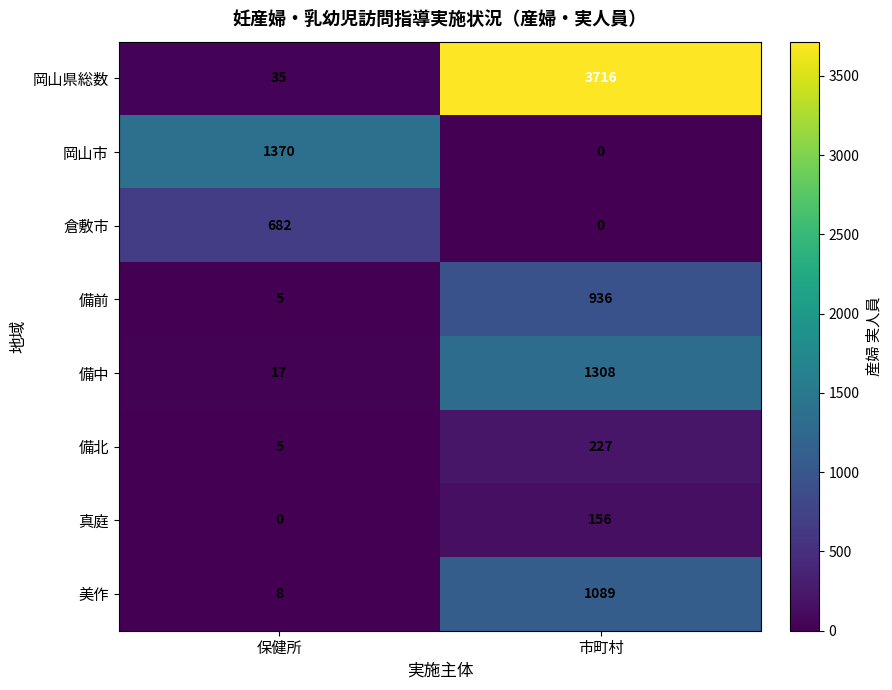

The value of 倉敷市 at 市町村 is 208. True or false?

False